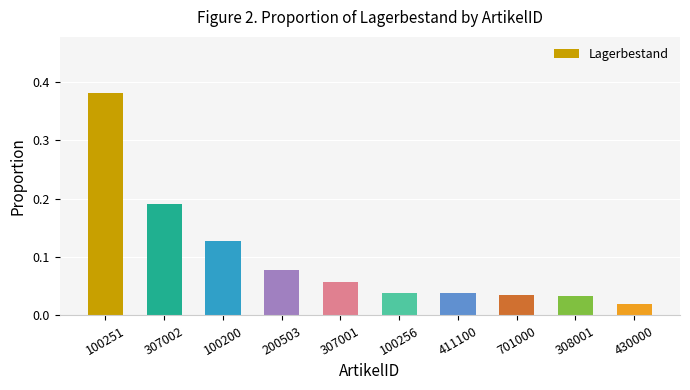

What is the label of the 3rd bar from the left?

100200